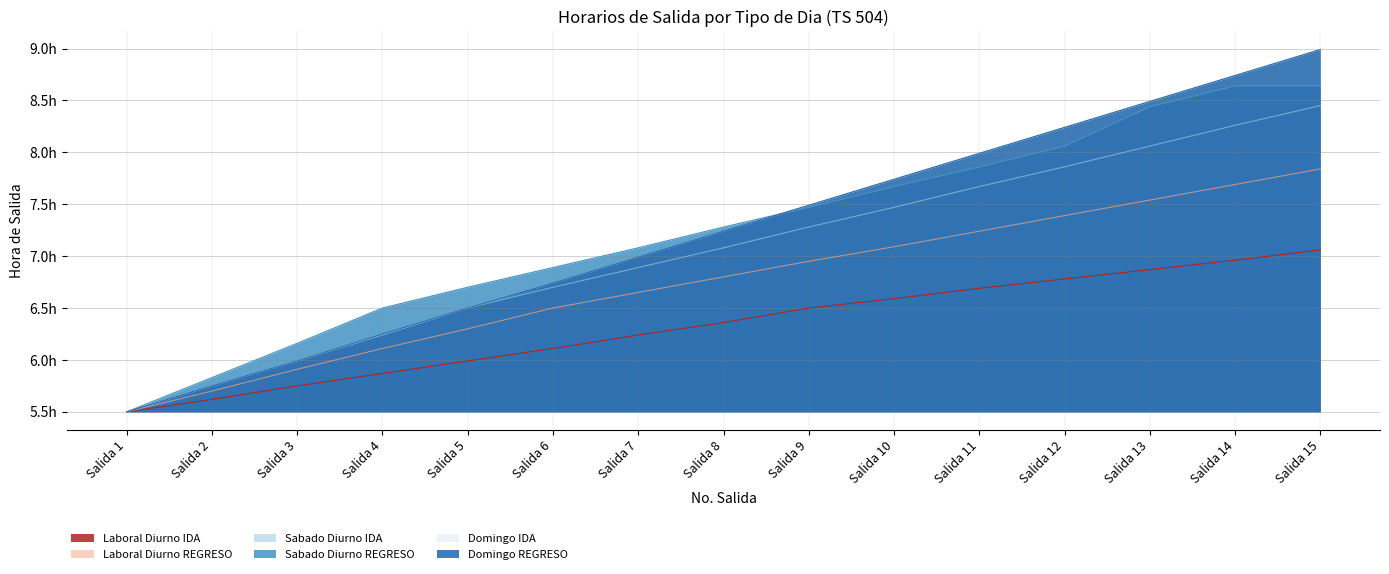

How many values in the Sabado Diurno IDA series exceed 7?

8